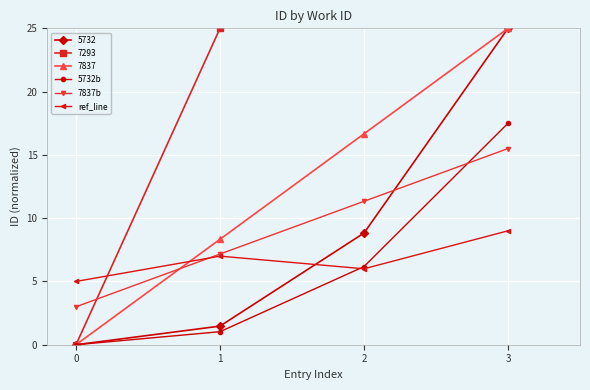

List the labels in order of 5732b value, smallest first.

0, 1, 2, 3